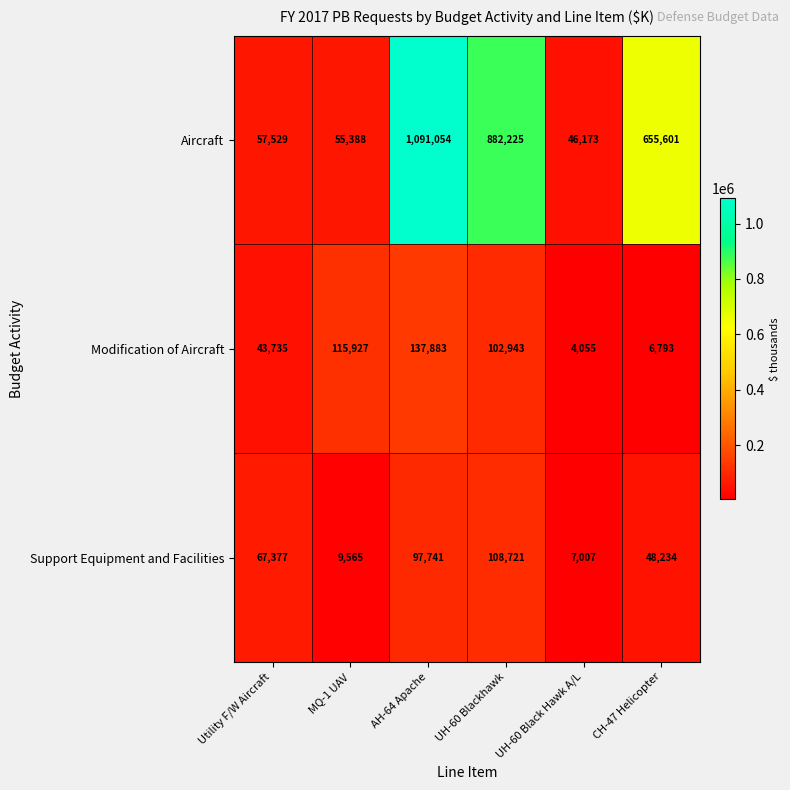

At UH-60 Black Hawk A/L, list the series in order from smallest to largest.

Modification of Aircraft, Support Equipment and Facilities, Aircraft